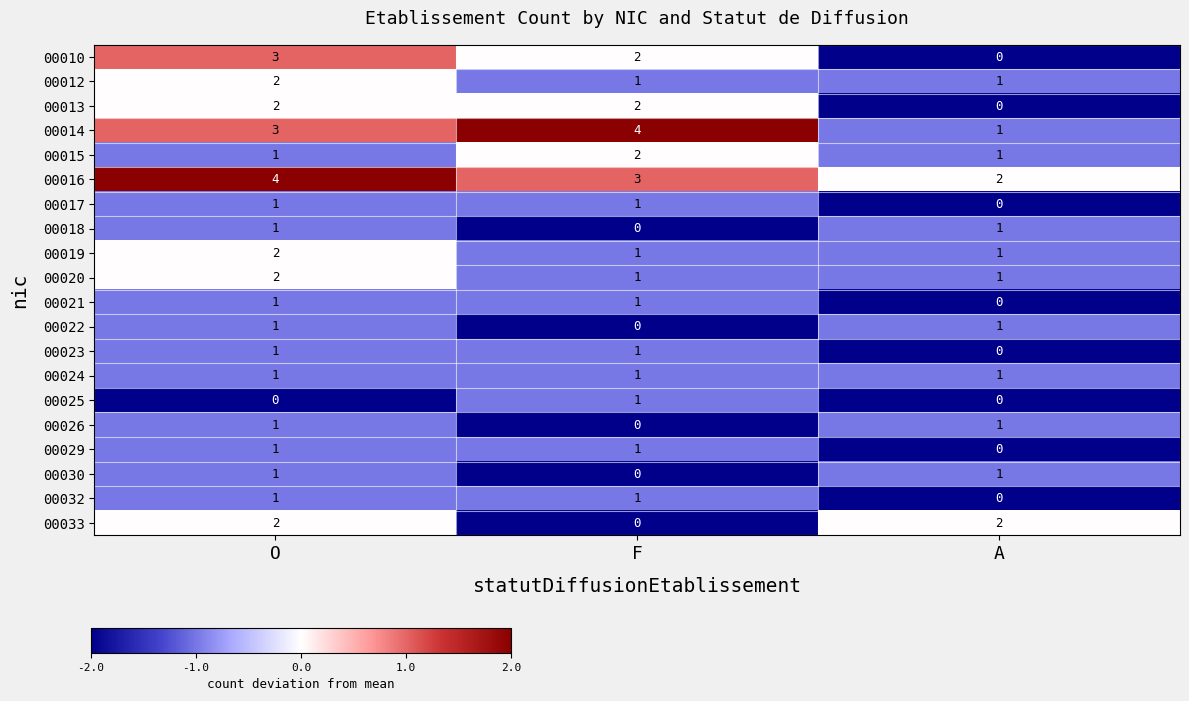

Between F and A, which series saw the biggest shift?

00014